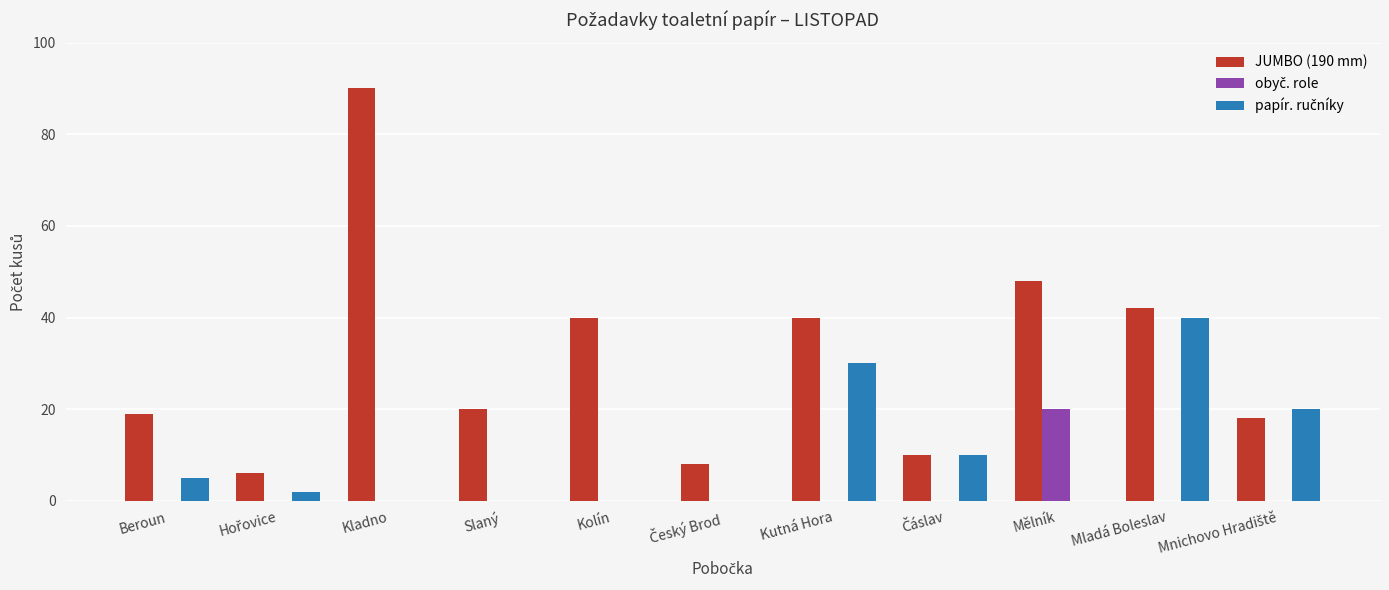

Which category has the highest value across all series?

Kladno